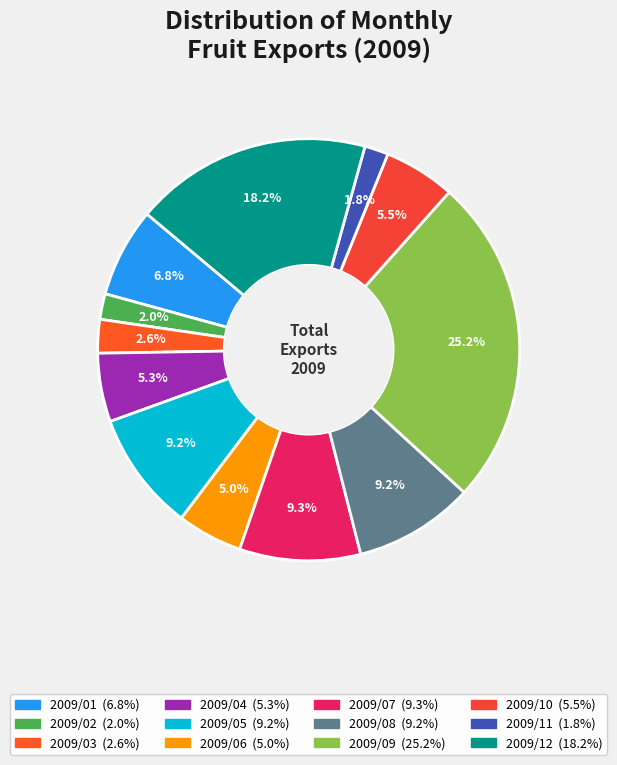

How many segments does this pie chart have?

12